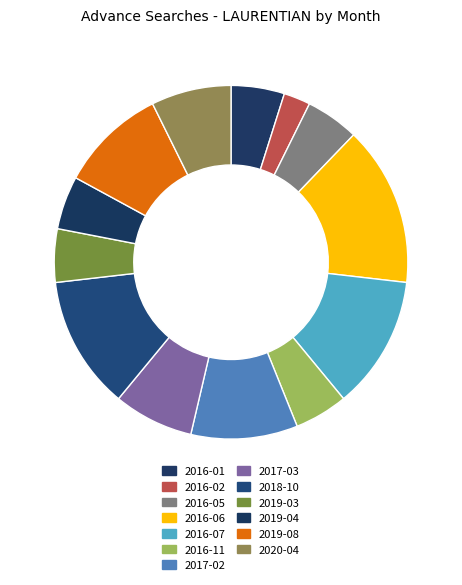

To the nearest percent, what percentage of the pie is 2016-01?

5%